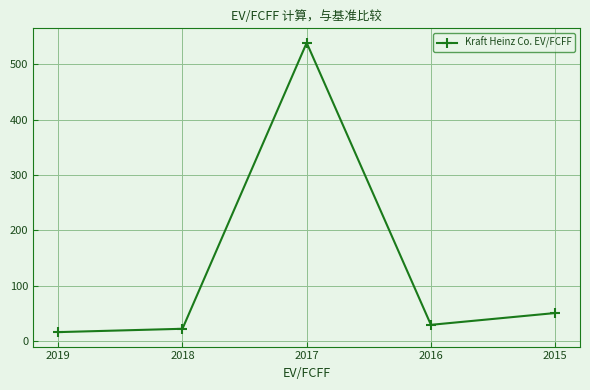

At which label is the value closest to 277?

2015